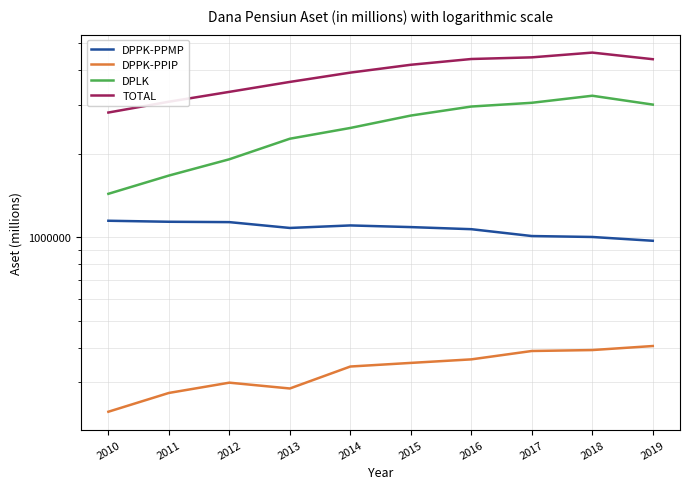

The DPPK-PPMP series shows 1991433 at 2011. True or false?

False